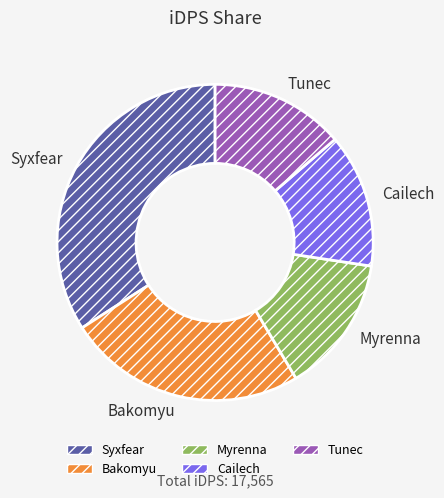

Between Cailech and Bakomyu, which is larger?

Bakomyu